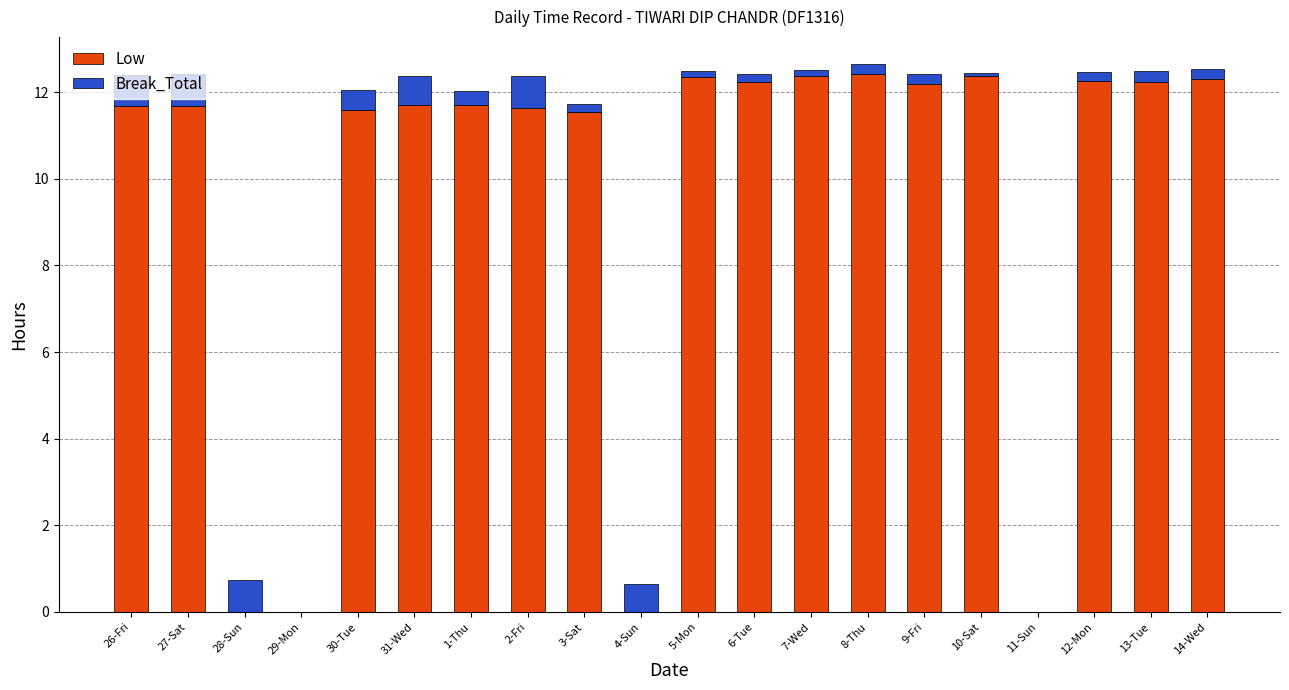

Is it true that Low equals 0.0 at 4-Sun?

True